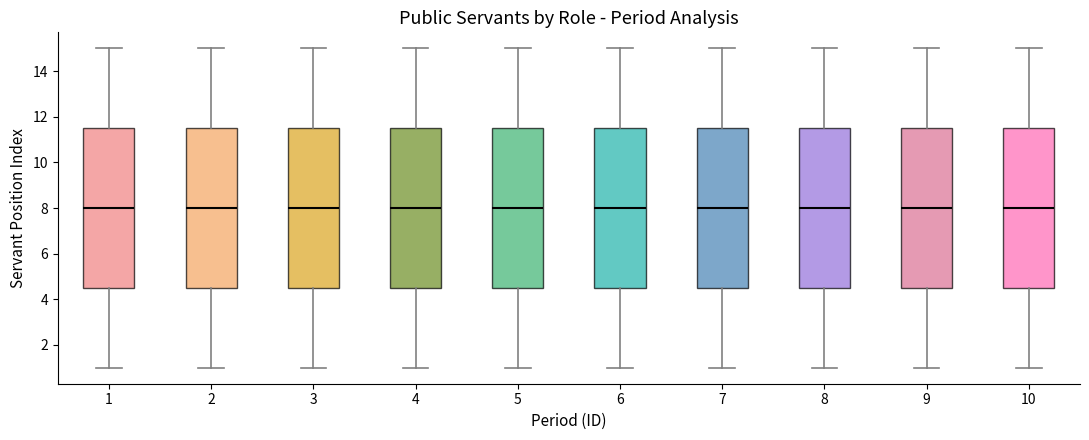

Reading left to right, transcribe this box plot: for each box, give where its median line is, the range the box spans, and where its two whiskers end, as read against the y-axis. The values are not printed on the chart, so give them approximately, as read against the axis.

1: median 8.0, box 4.6 to 11.6, whiskers 1.0 to 15.0
2: median 8.0, box 4.6 to 11.6, whiskers 1.0 to 15.0
3: median 8.0, box 4.6 to 11.6, whiskers 1.0 to 15.0
4: median 8.0, box 4.6 to 11.6, whiskers 1.0 to 15.0
5: median 8.0, box 4.6 to 11.6, whiskers 1.0 to 15.0
6: median 8.0, box 4.6 to 11.6, whiskers 1.0 to 15.0
7: median 8.0, box 4.6 to 11.6, whiskers 1.0 to 15.0
8: median 8.0, box 4.6 to 11.6, whiskers 1.0 to 15.0
9: median 8.0, box 4.6 to 11.6, whiskers 1.0 to 15.0
10: median 8.0, box 4.6 to 11.6, whiskers 1.0 to 15.0